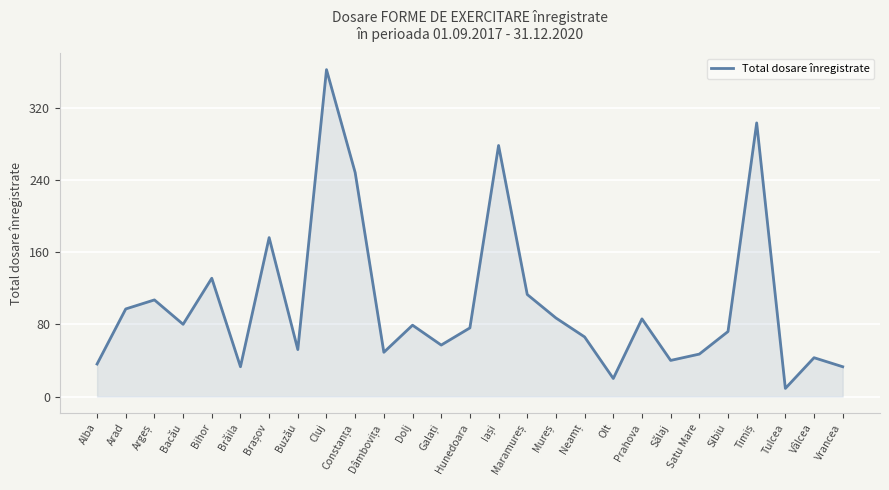

What position from the left is Cluj?

9